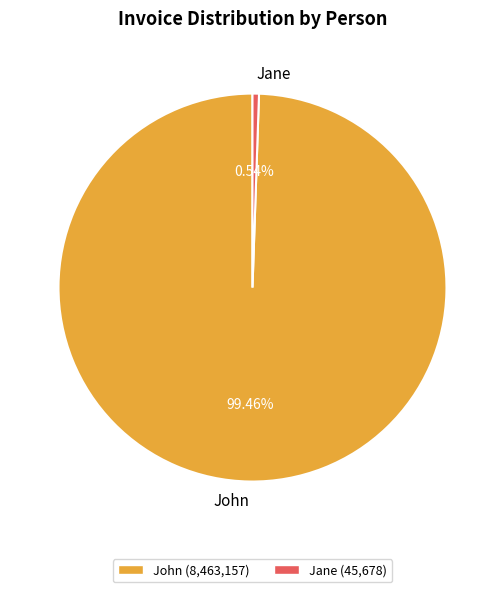

To the nearest percent, what percentage of the pie is Jane?

1%